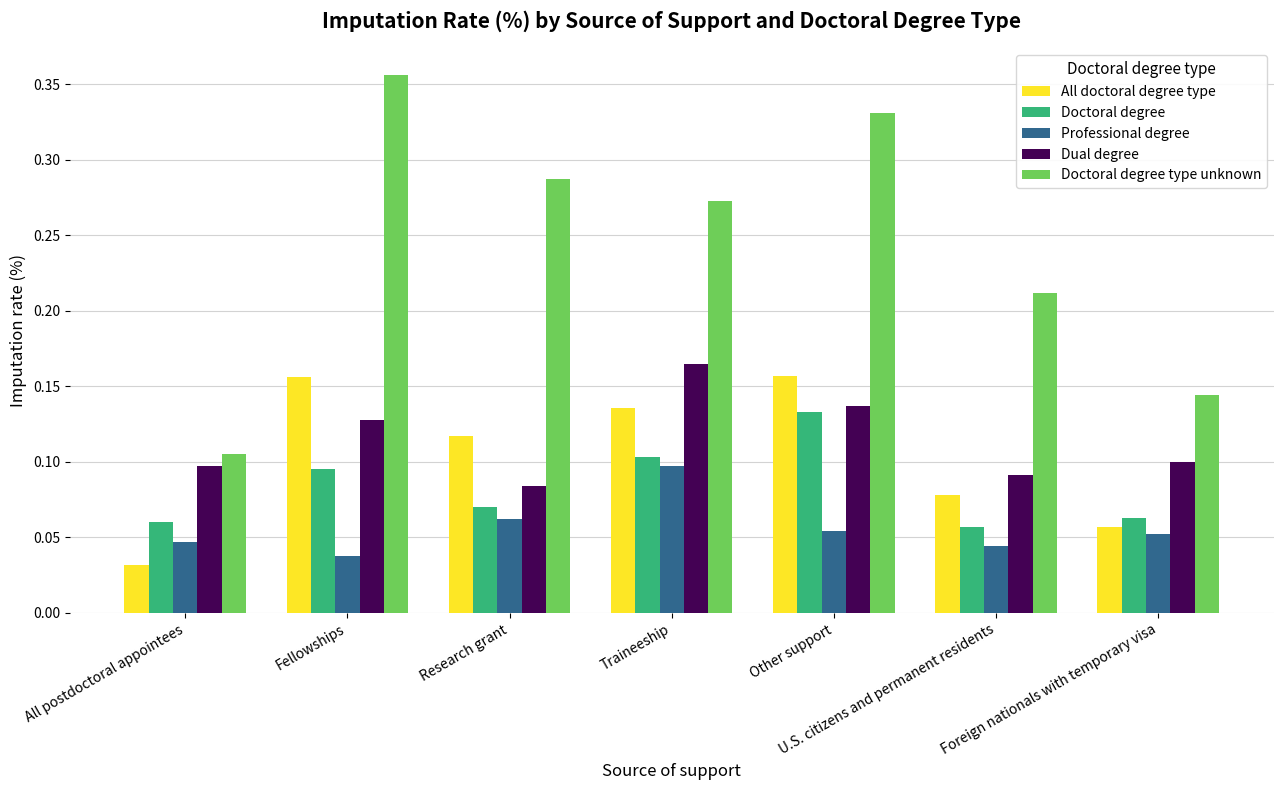

What is the total value across all series at Fellowships?

0.8